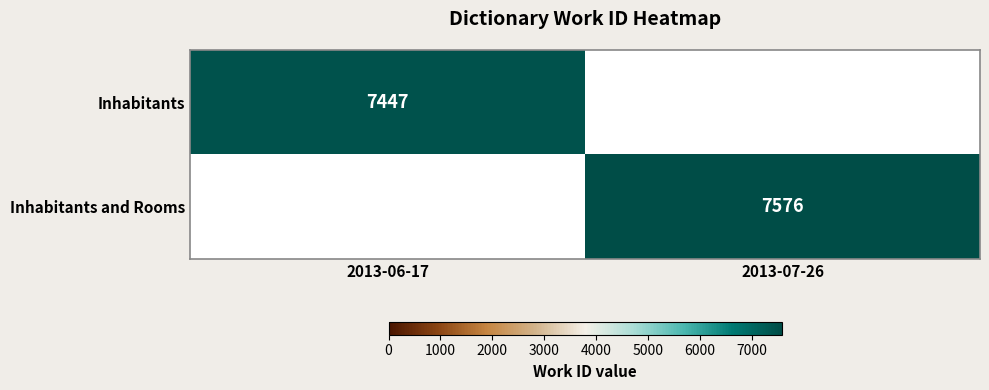

Is it true that Inhabitants and Rooms equals 7576 at 2013-07-26?

True